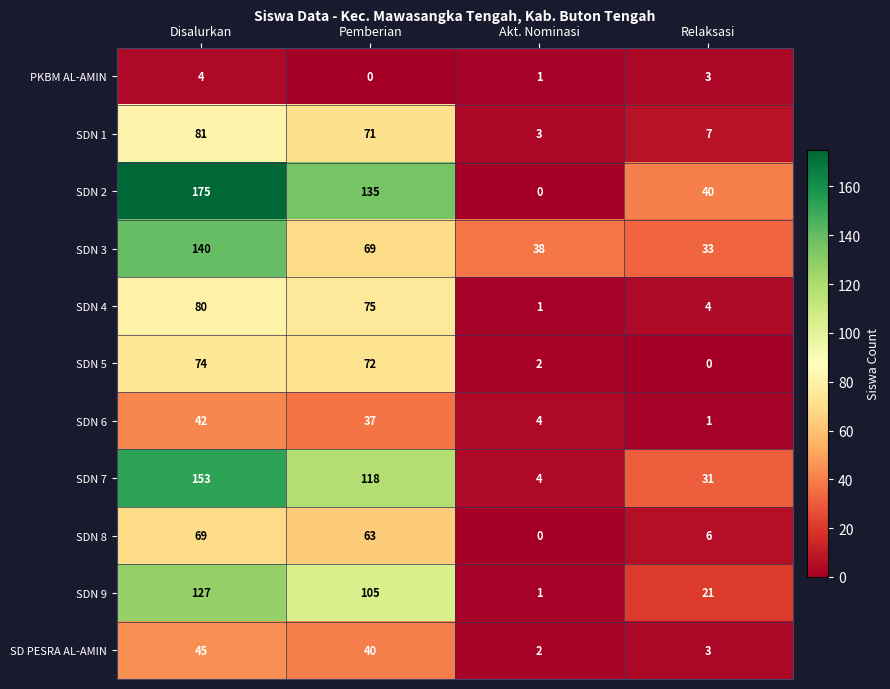

At which category is the sum across all series the highest?

Disalurkan